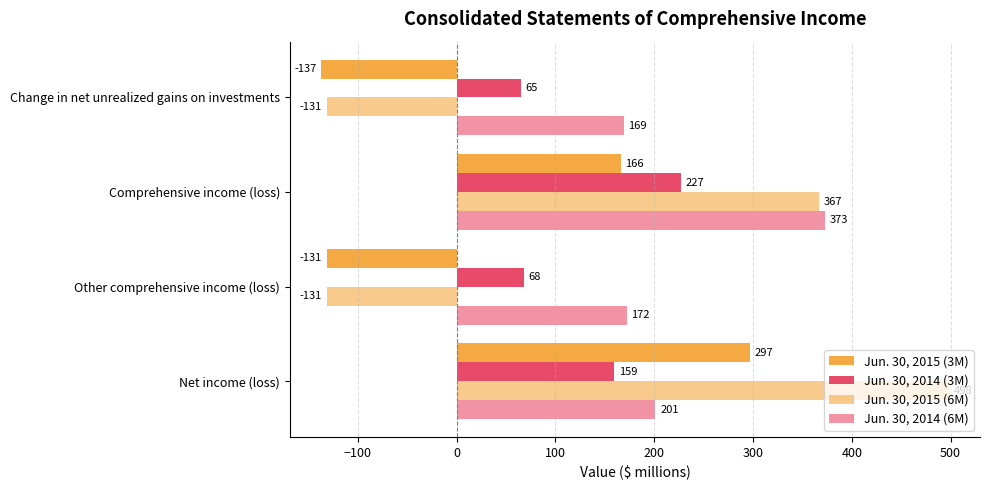

How many categories are shown in the chart?

4